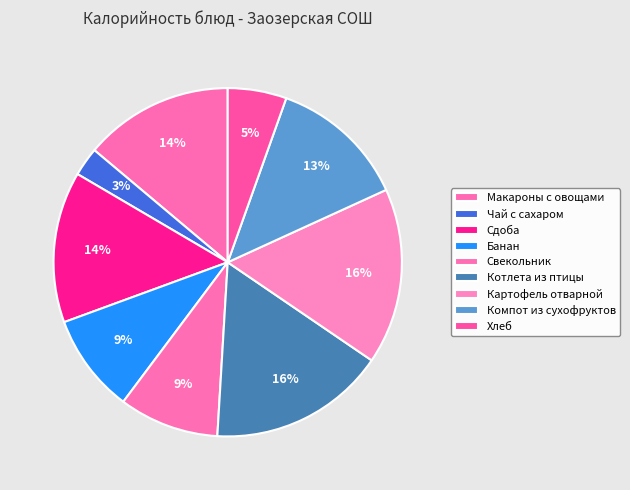

How many slices are in this pie chart?

9